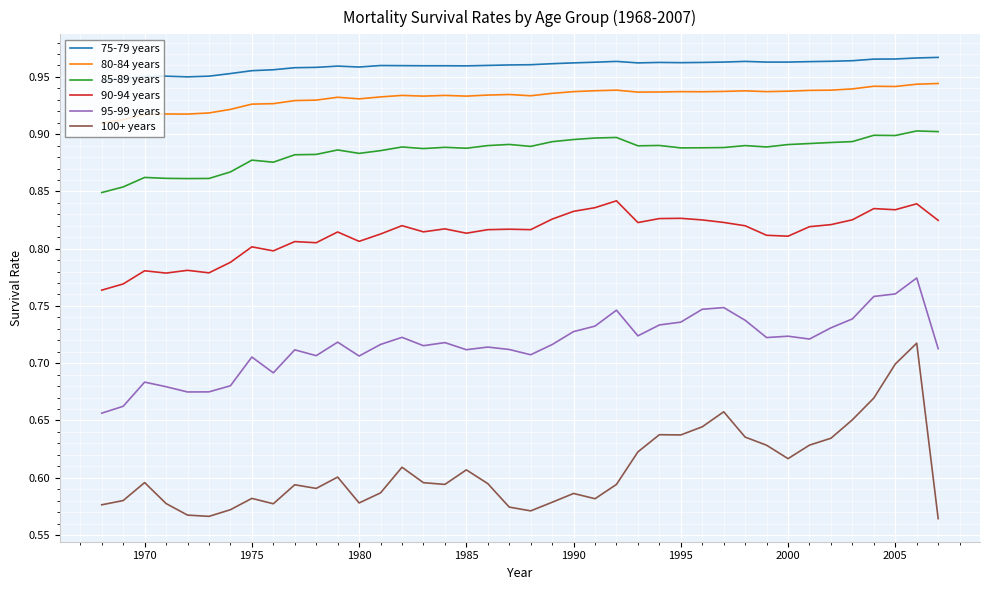

True or false: 85-89 years and 80-84 years cross at least once.

False